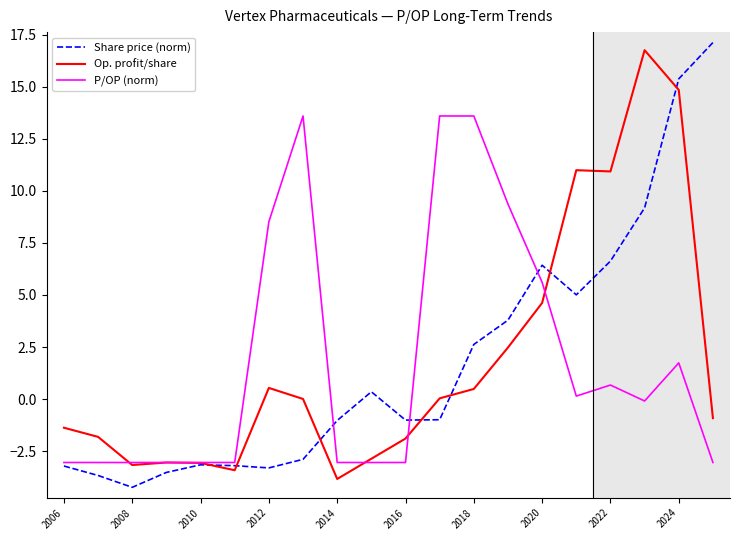

What is the smallest value displayed?

-4.2